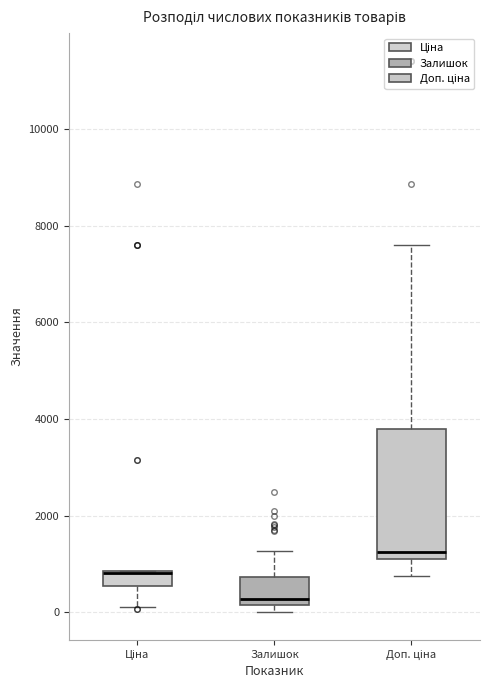

Comparing the boxes themselves (not the whiskers), which one is the tallest?

Доп. ціна